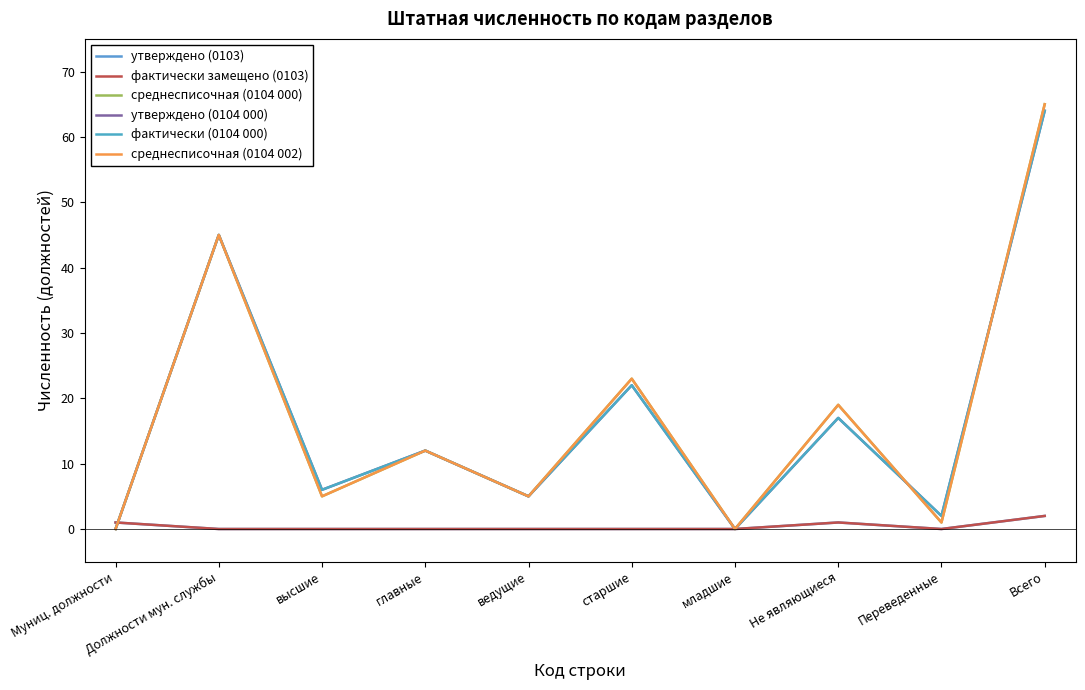

What is the difference between the highest and lowest values at Переведенные?

2